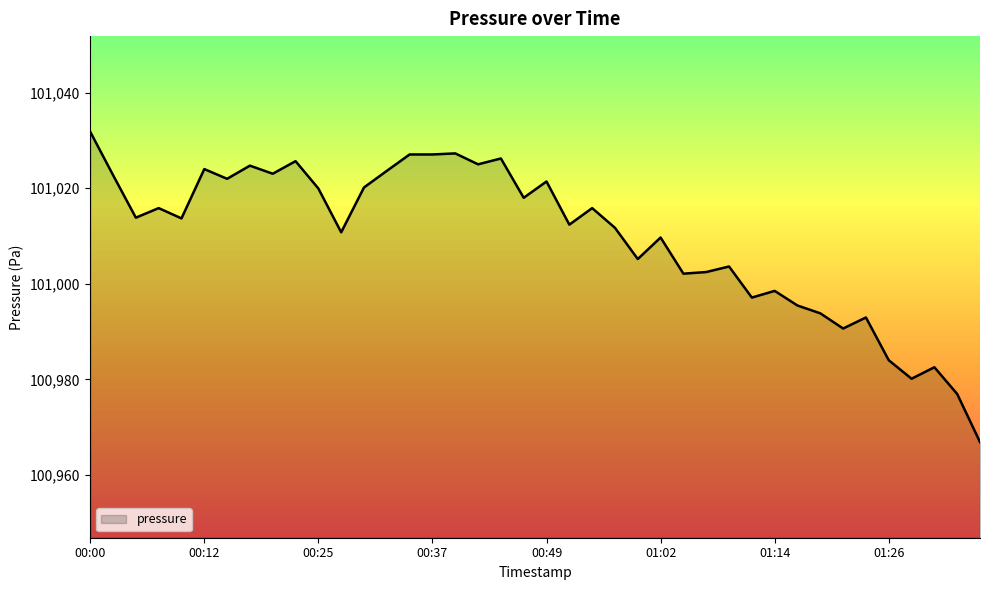

What is the smallest value displayed?

100966.9